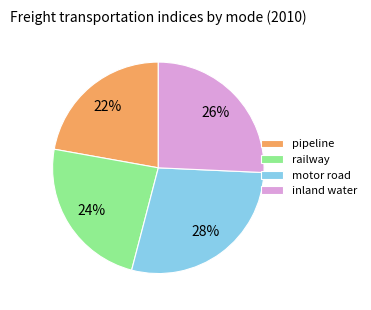

To the nearest percent, what percentage of the pie is motor road?

28%